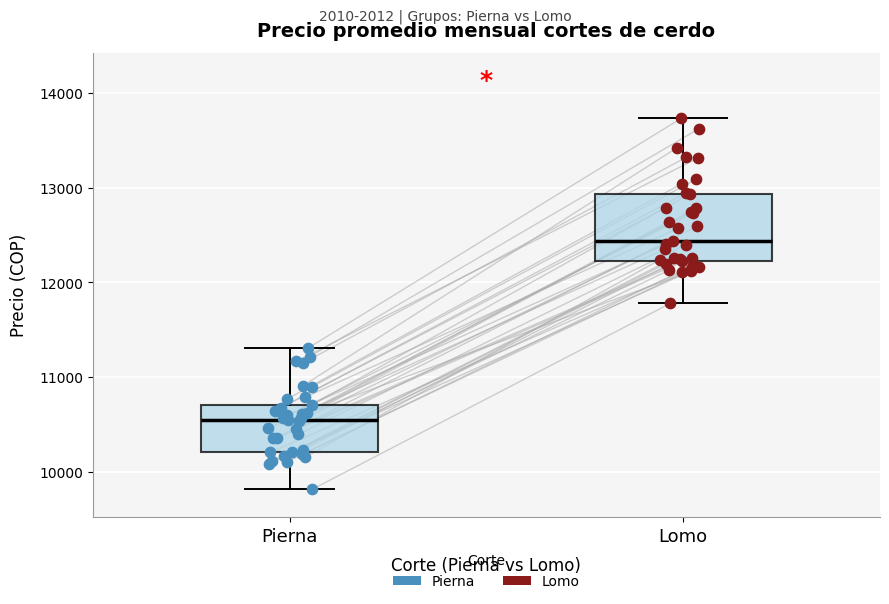

Reading left to right, read every box against the y-axis: the position of its median line, the range the box covers, and the ends of its whiskers. The values are not printed on the chart, so give them approximately, as read against the axis.

Pierna: median 10600, box 10200 to 10700, whiskers 9800 to 11300
Lomo: median 12400, box 12200 to 12900, whiskers 11800 to 13700